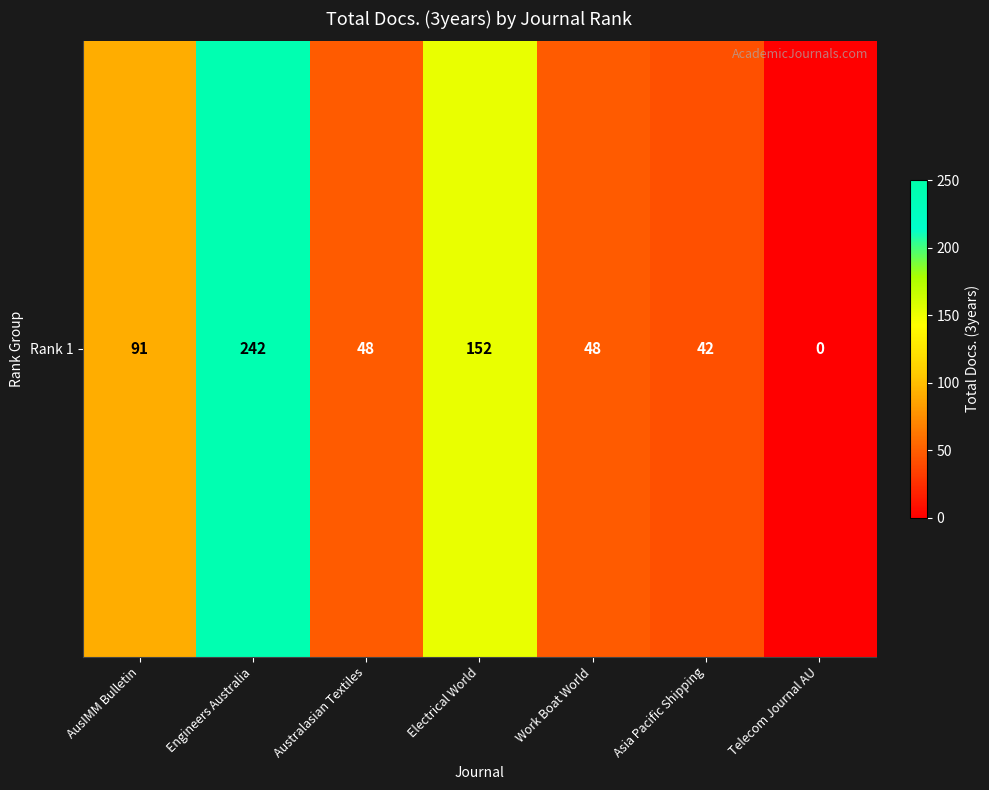

What value does the data have at AusIMM Bulletin, to the nearest 10?

90